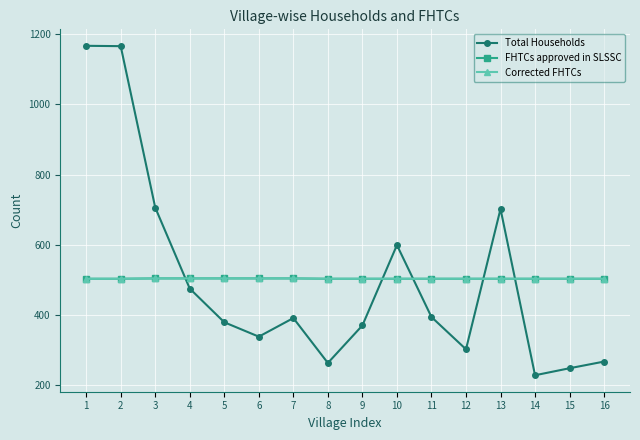

Which category has the highest value in the Corrected FHTCs series?

3